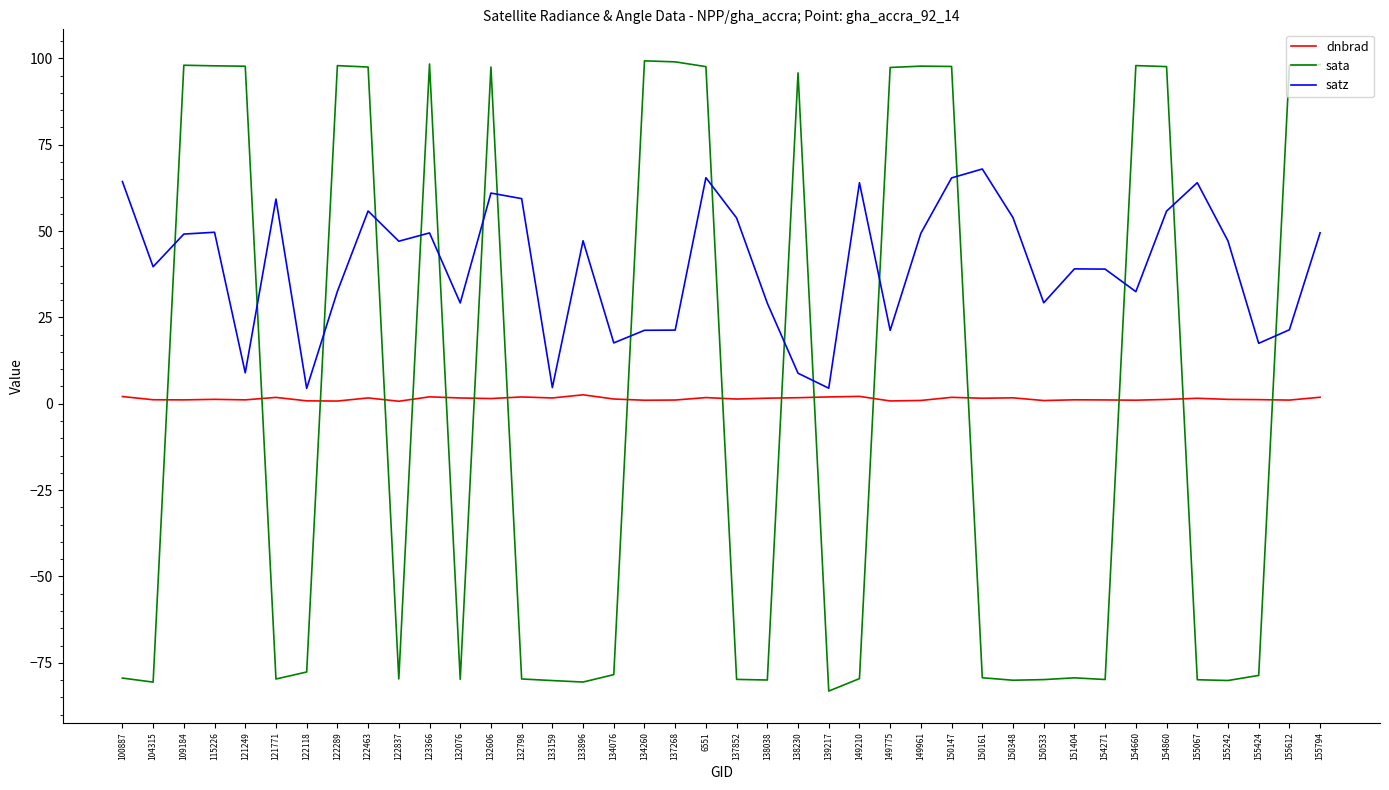

What is the difference between the maximum and minimum values in the satz series?

63.5